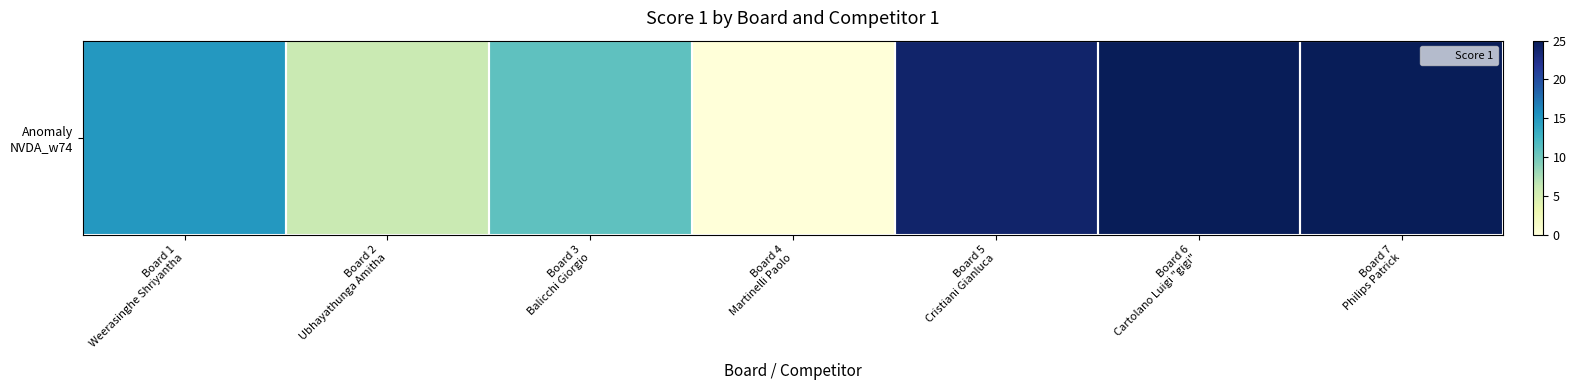

Is it true that the value at Board 5
Cristiani Gianluca is 36?

False